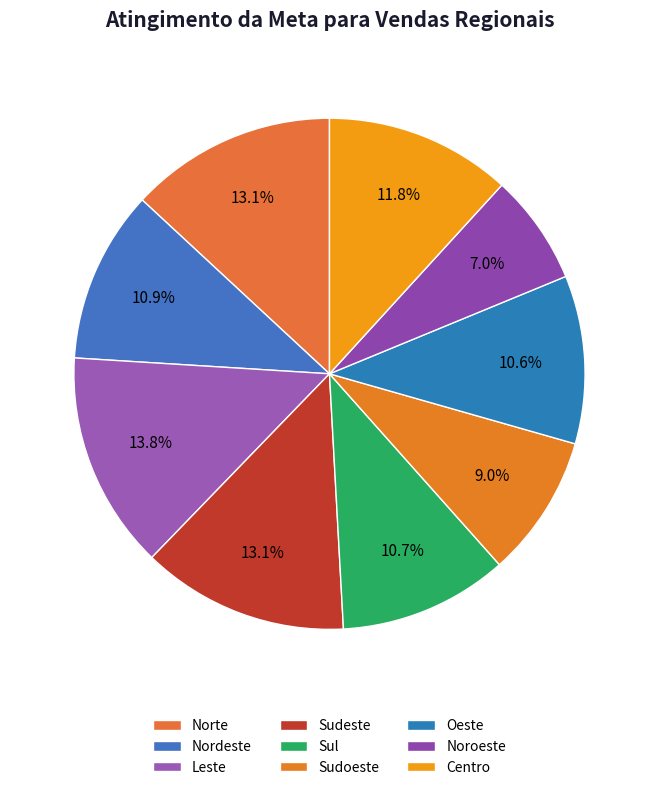

How many slices are in this pie chart?

9